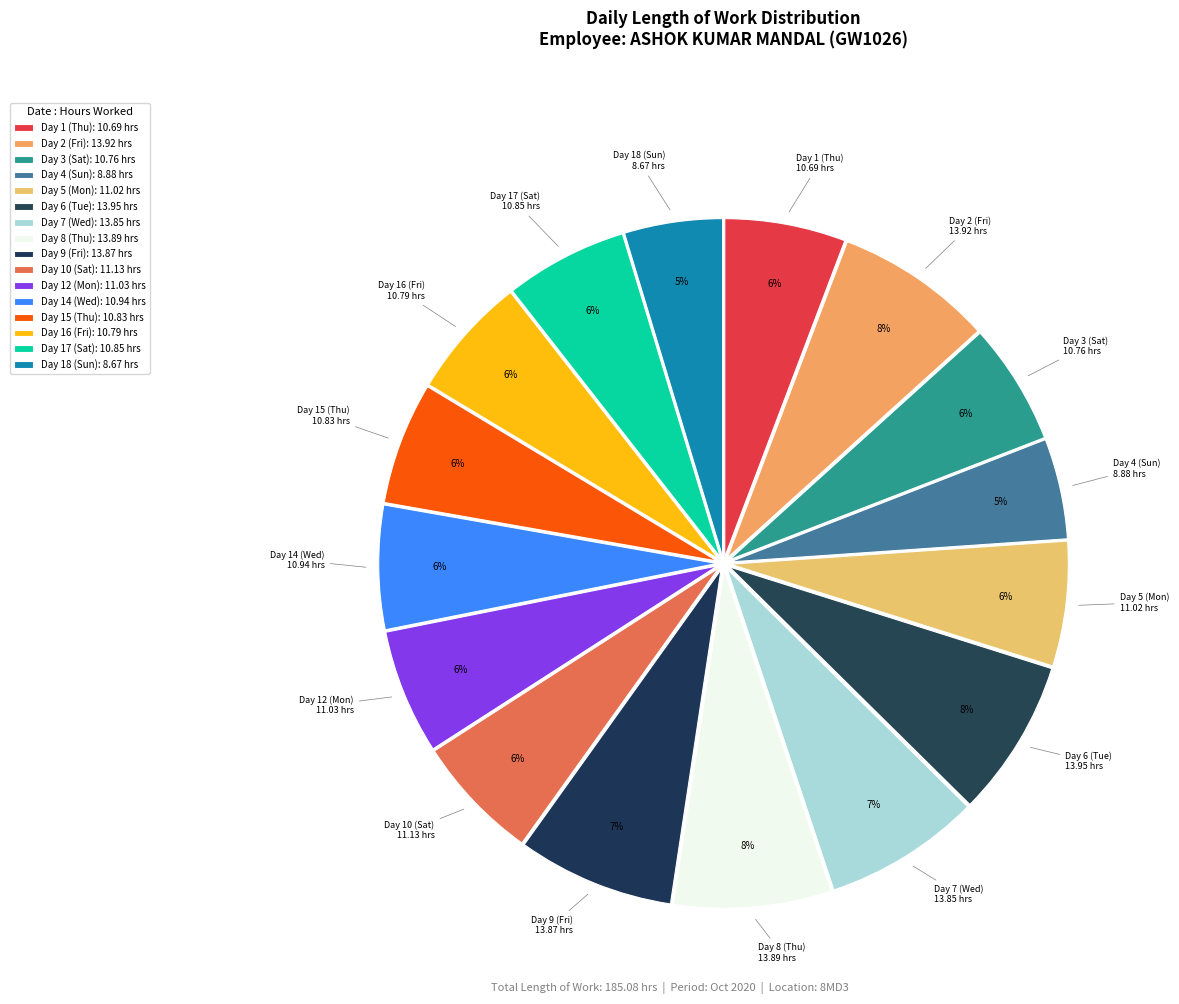

How many segments does this pie chart have?

16